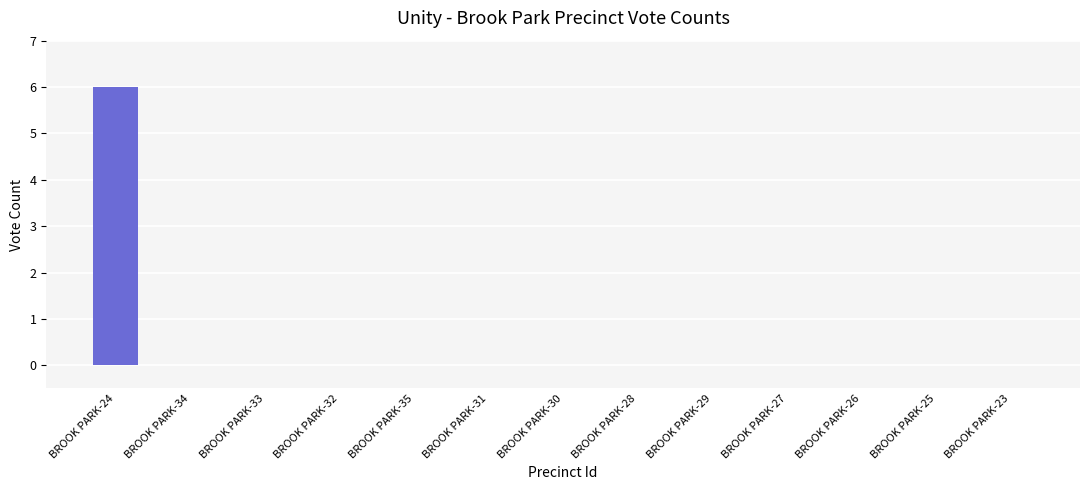

What is the sum of all values?

6